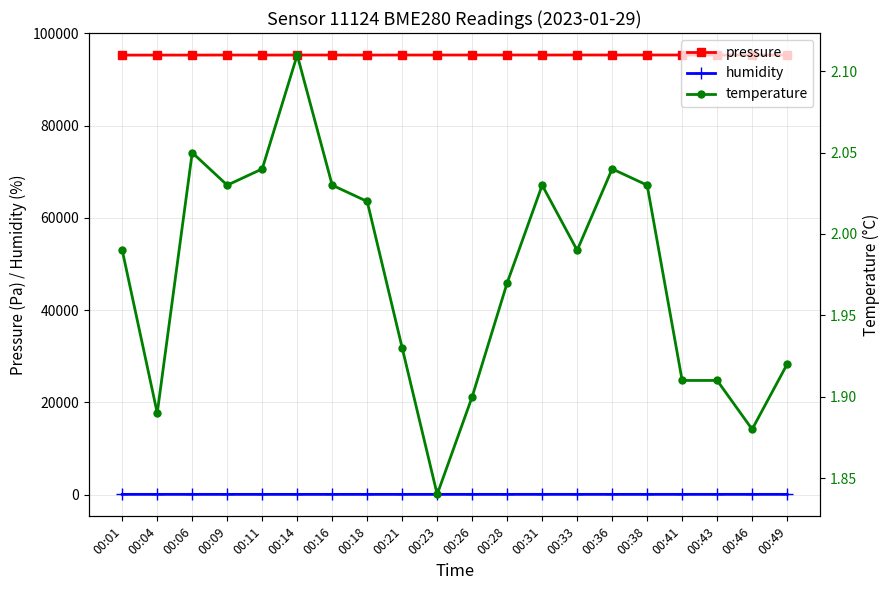

What is the difference between the maximum and minimum values in the humidity series?

3.3